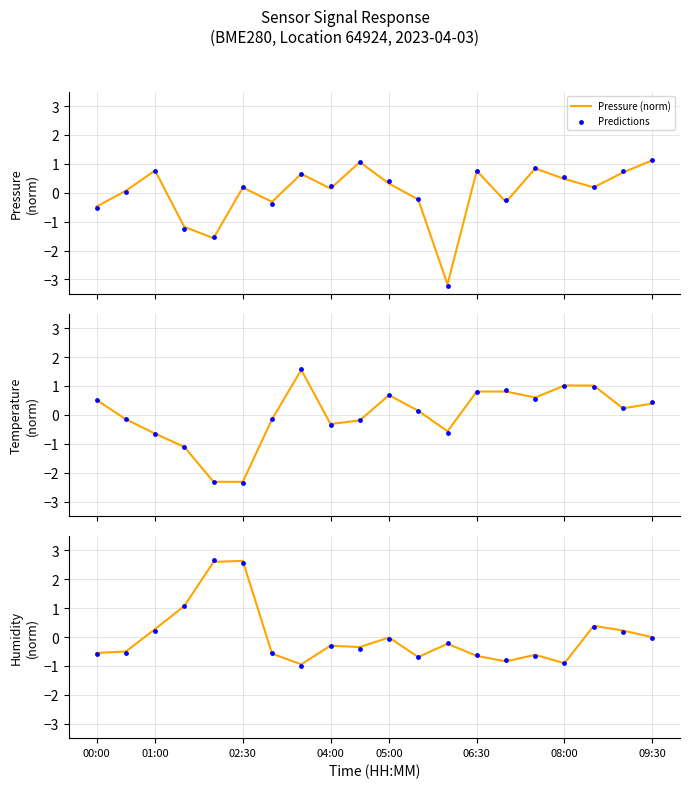

Is the value of Pressure (norm) at 02:30 greater than the value of Temperature (norm) at 04:00?

Yes